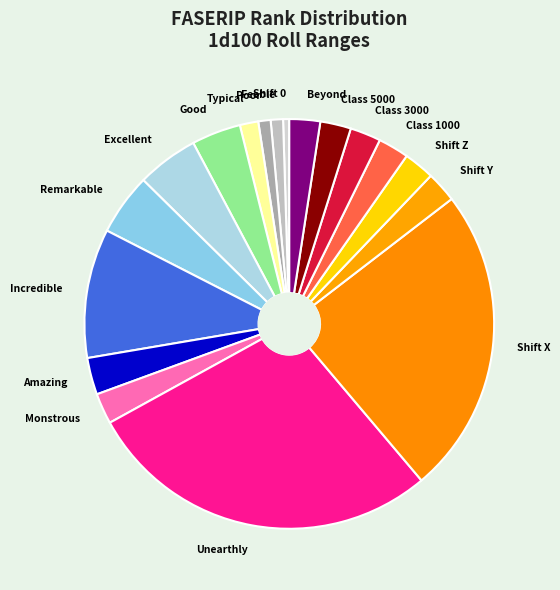

Does Class 3000 account for over 50% of the chart?

No